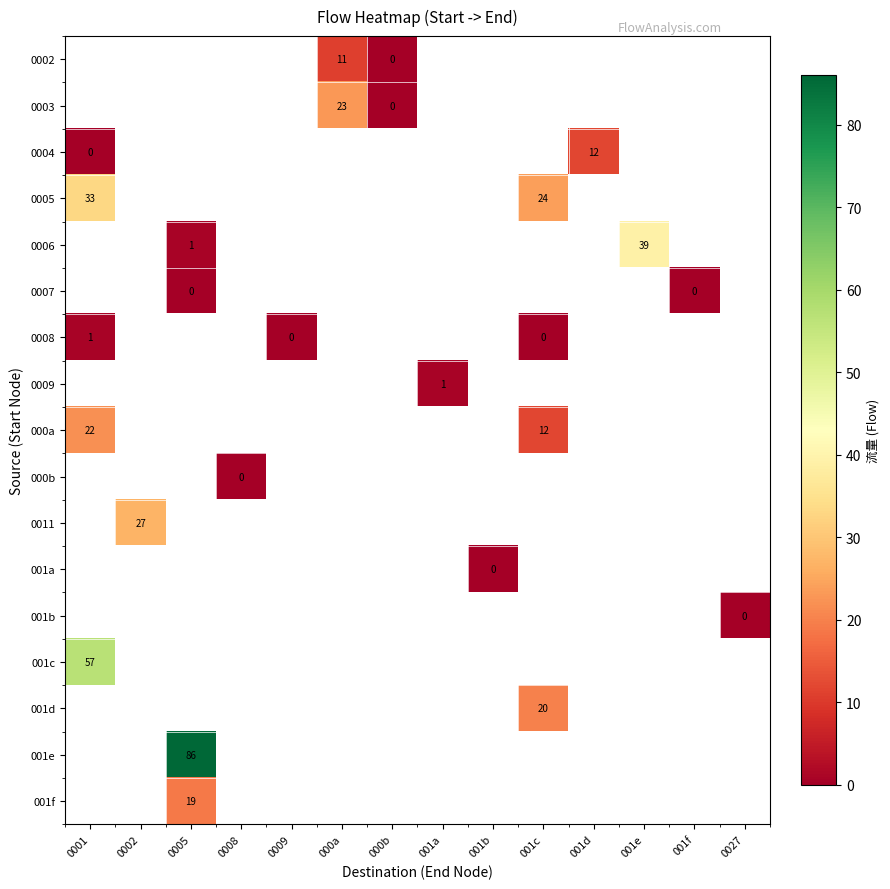

Which has a higher value, 0009 or 001e?

001e